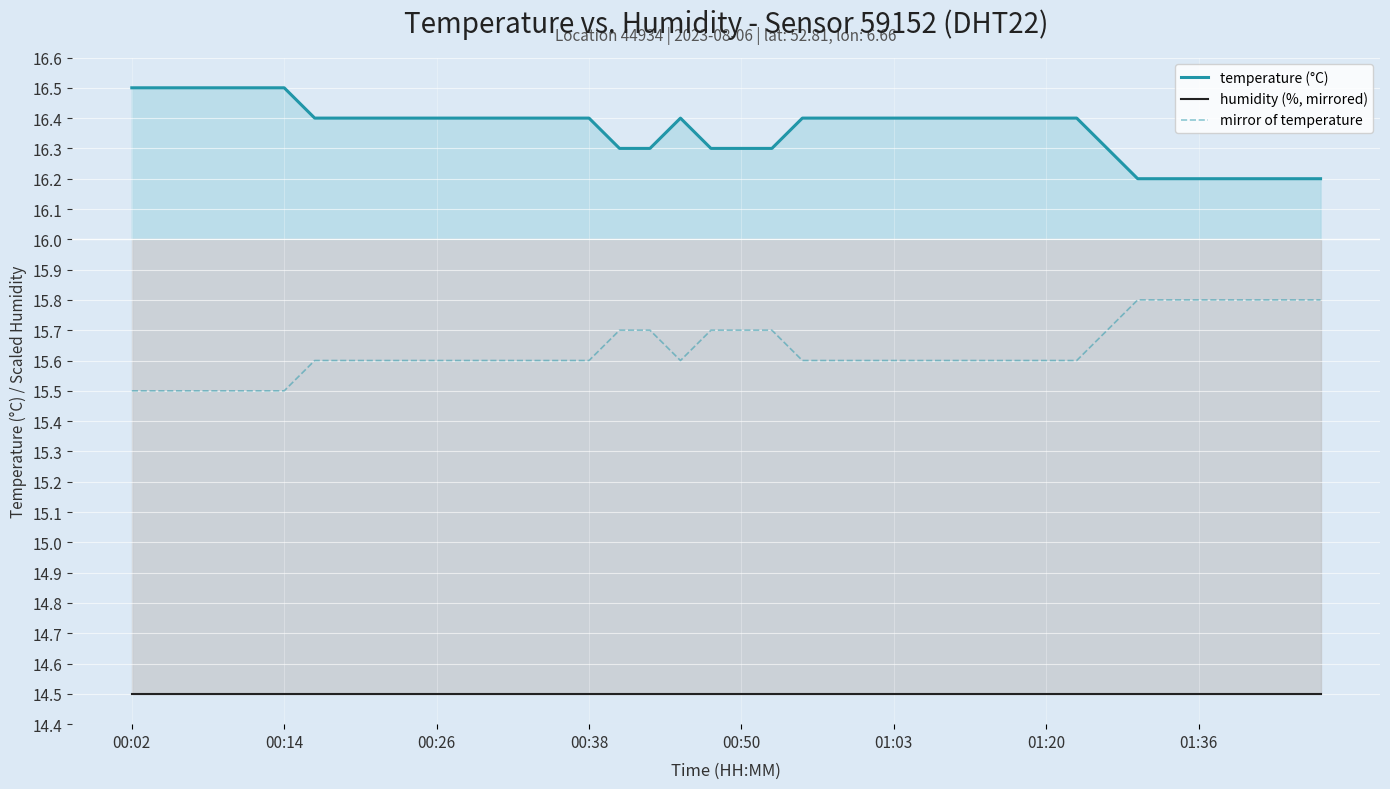

The mirror of temperature series shows 3.3 at 37. True or false?

False